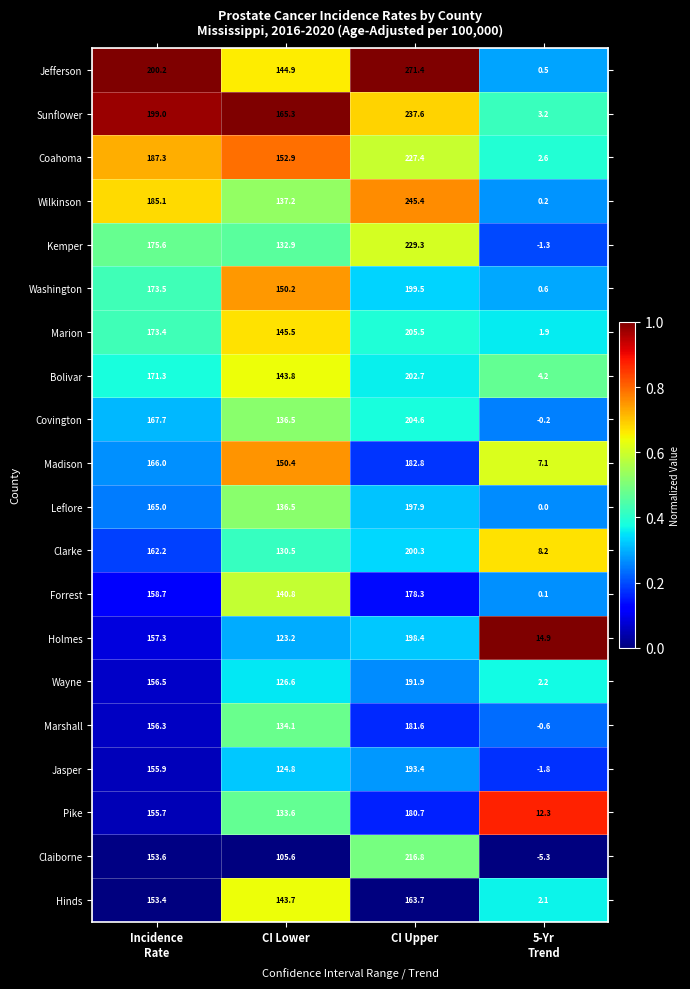

Count the number of data series in this chart.

20